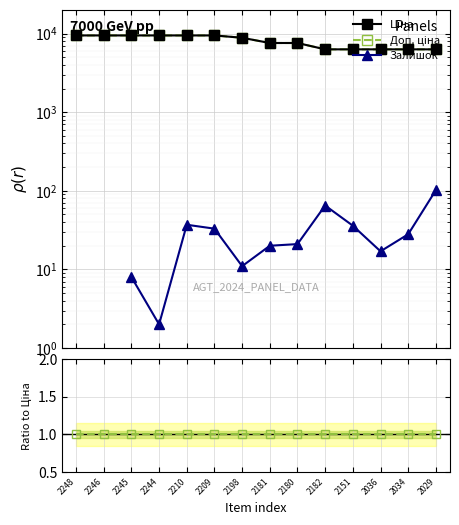

Where does the Залишок series first go above 21?

2210